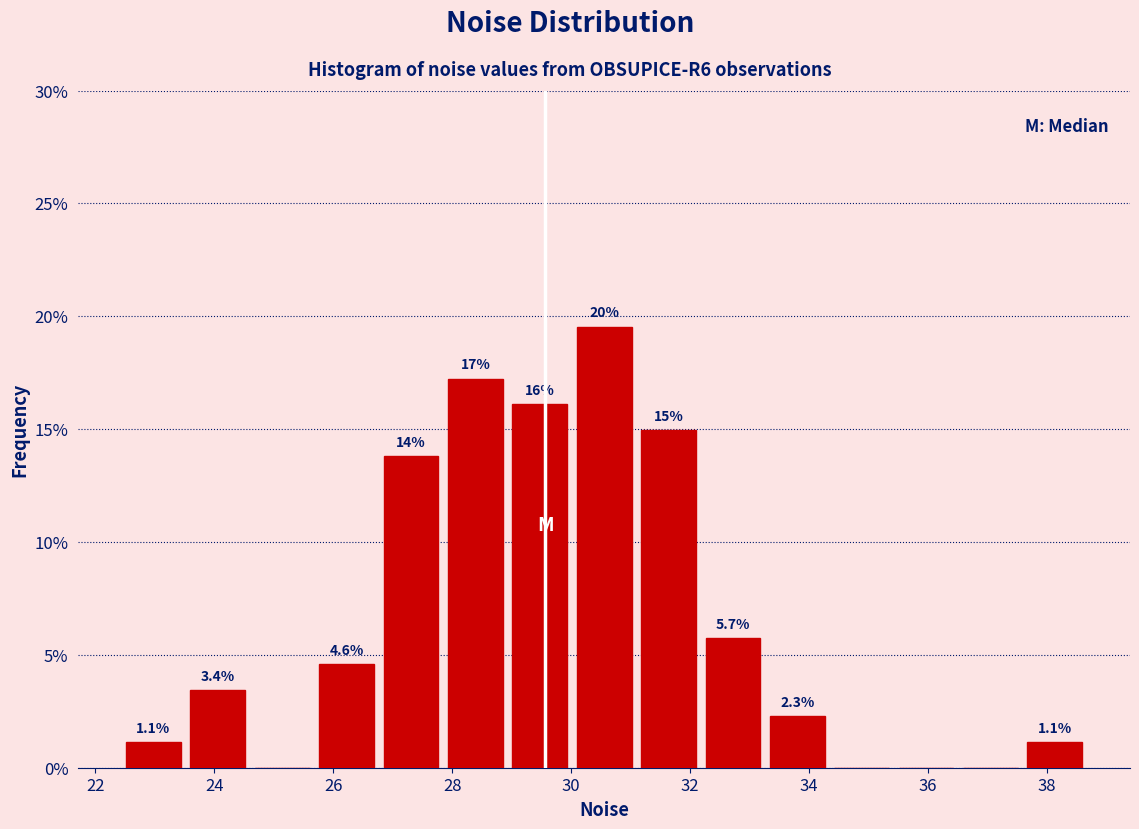

Over which range of the x-axis is the bar tallest?

30.0 to 31.0